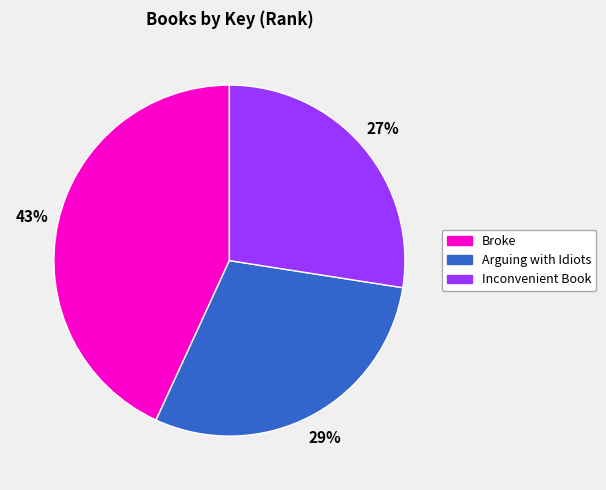

Does Inconvenient Book represent more than half of the total?

No